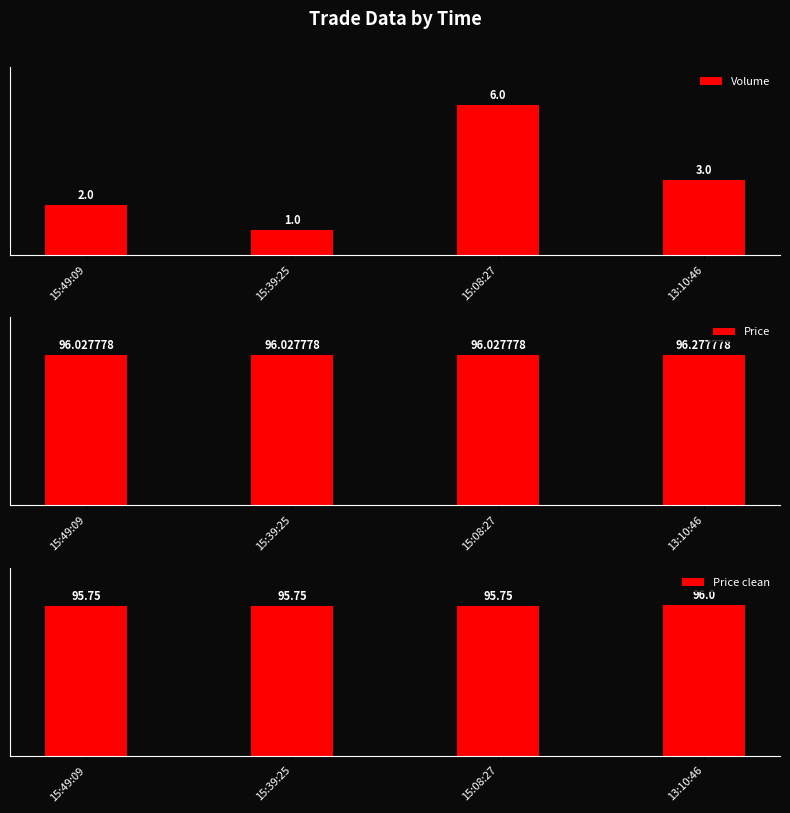

Between 13:10:46 and 15:08:27, which is larger?

15:08:27